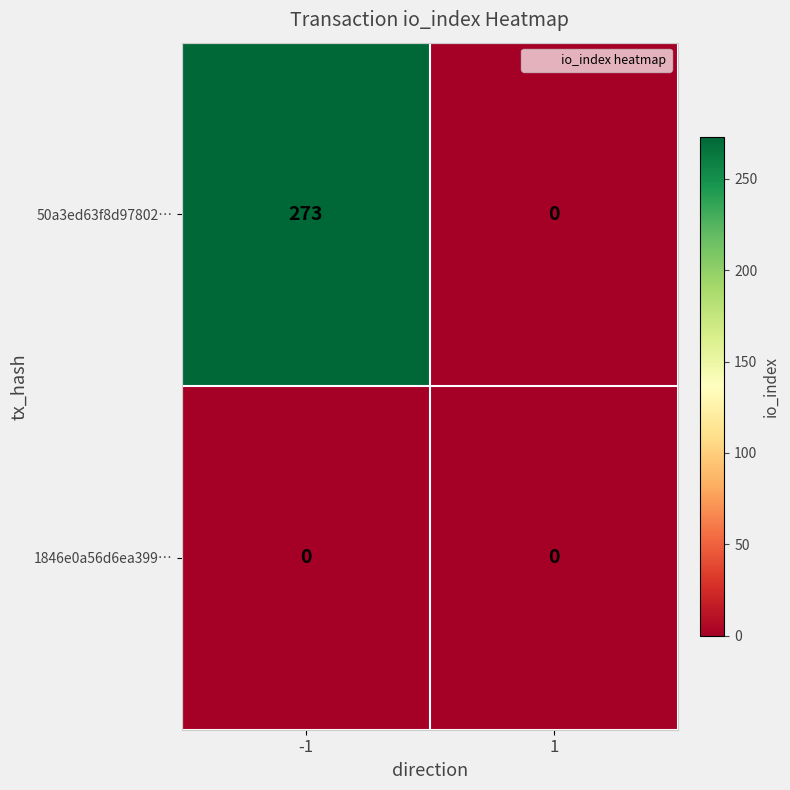

What is the maximum value shown in the chart?

273